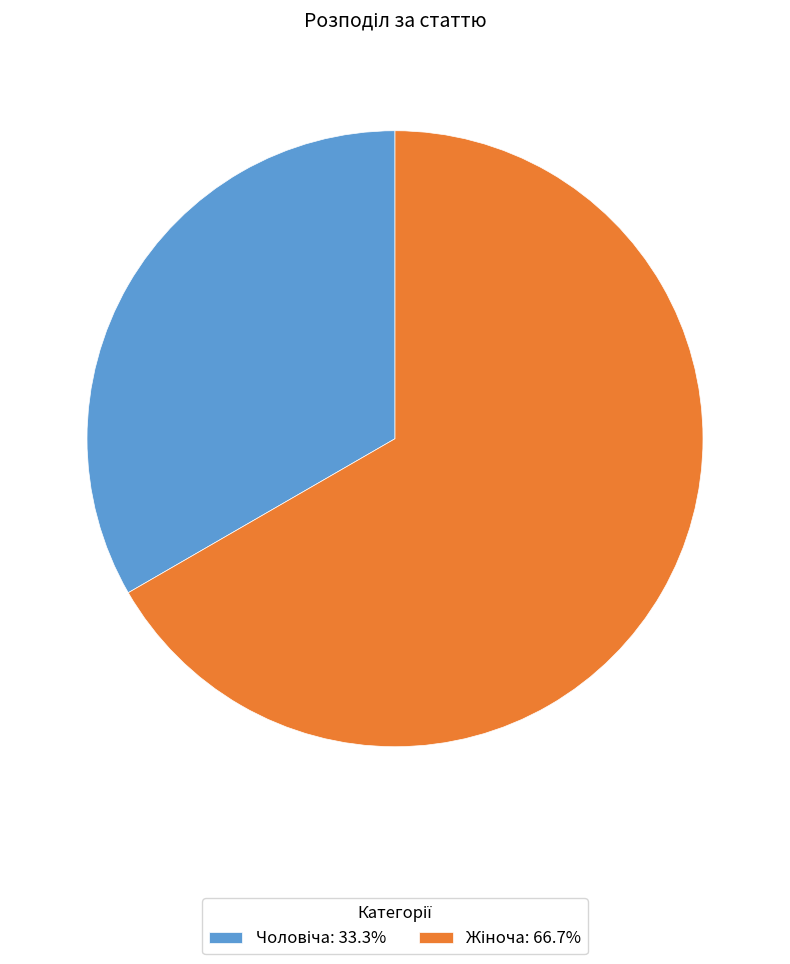

Does any single category account for the majority?

Yes